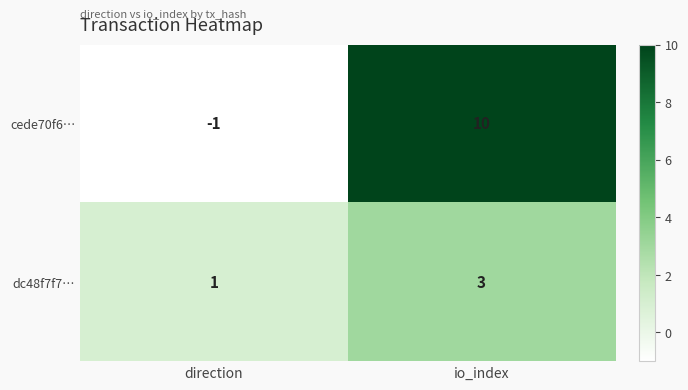

Reading left to right, transcribe all the data shown in this chart.

cede70f6…: -1	10
dc48f7f7…: 1	3